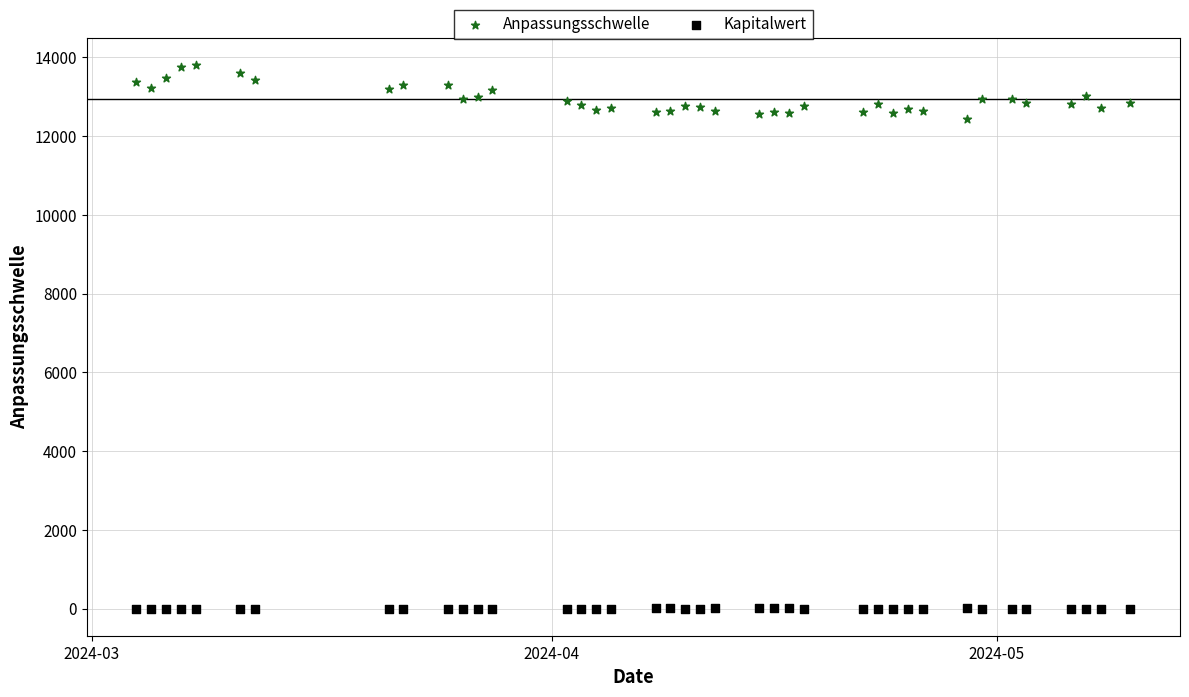

Which series contains the lowest Y value?

Kapitalwert